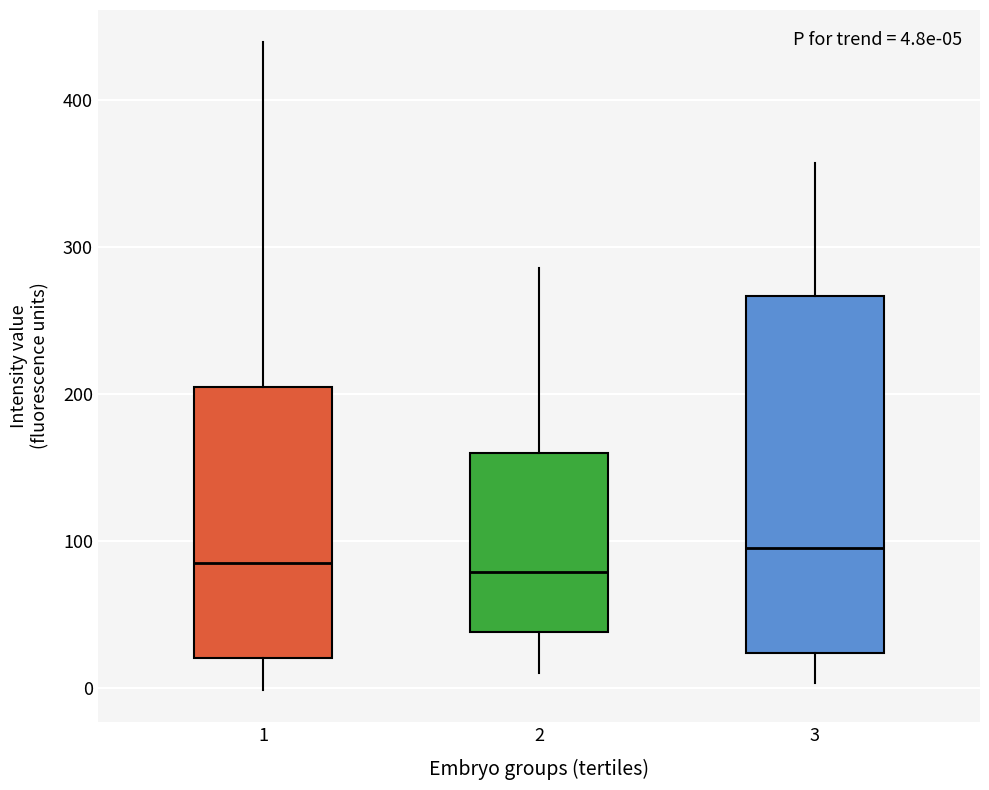

Which box is the tallest, from its lower edge to its upper edge?

3